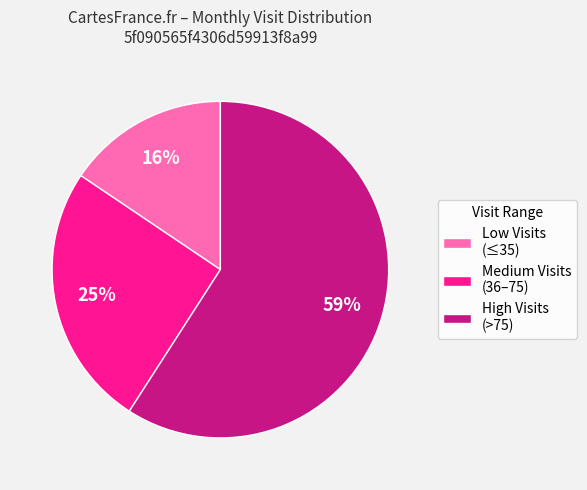

What is the largest slice in the pie chart?

High Visits (>75)